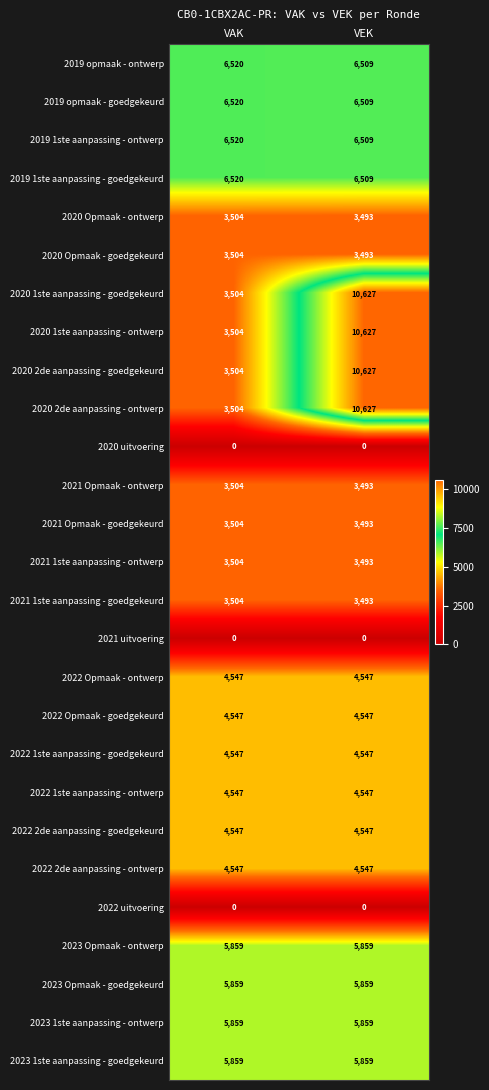

What is the difference between the 2019 1ste aanpassing - ontwerp values at VAK and VEK?

11